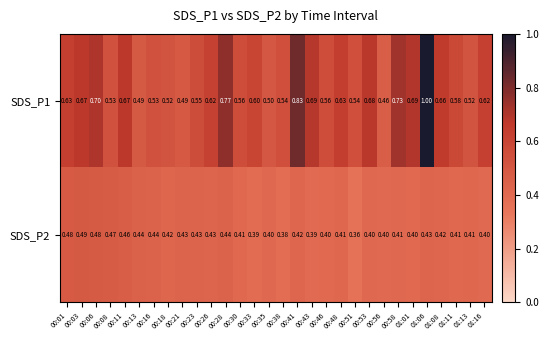

Is the value of SDS_P2 at 01:11 greater than the value of SDS_P1 at 00:41?

No